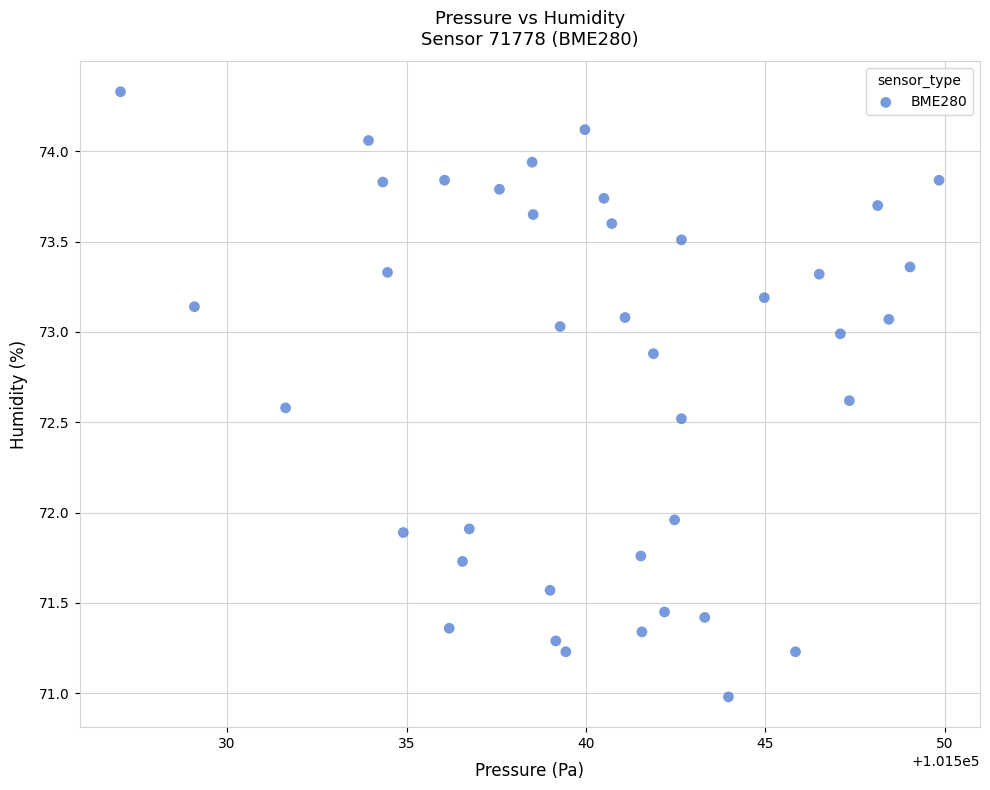

What is the range of X values (max minus min)?

22.8